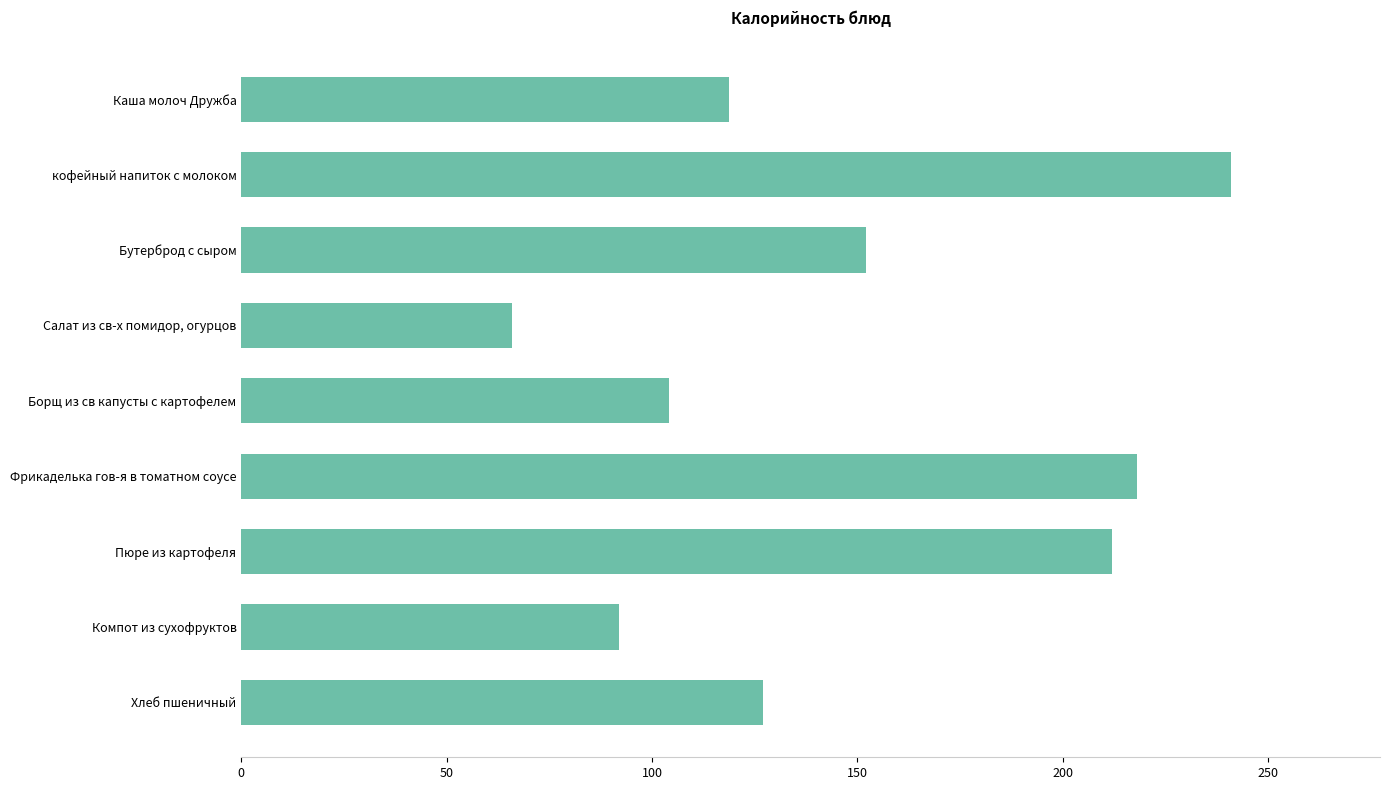

What is the average value?

147.9